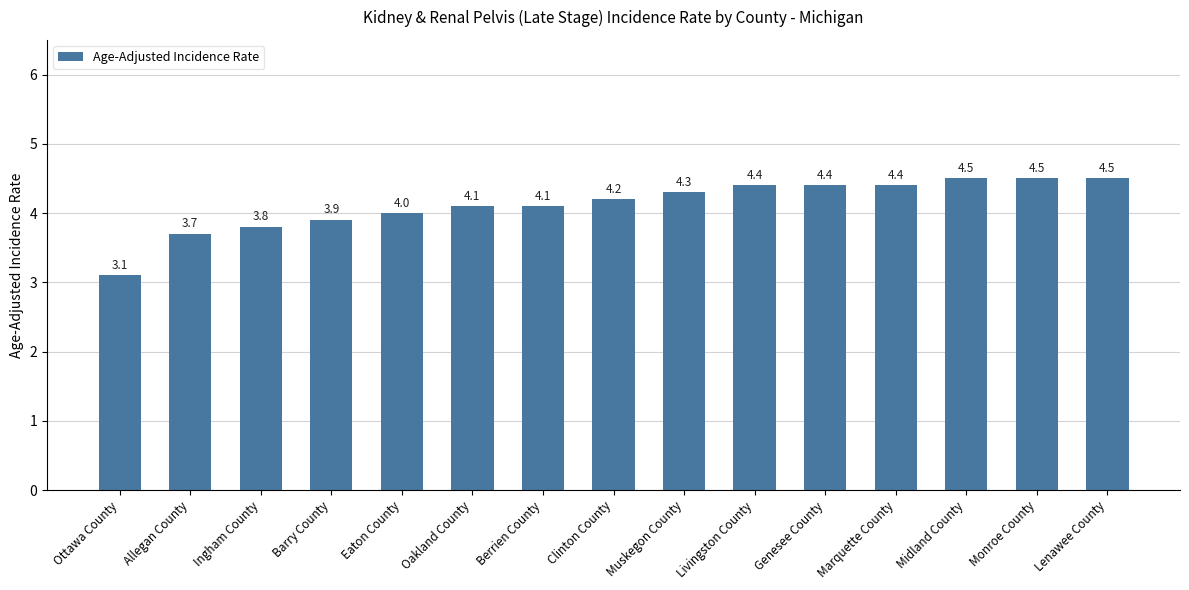

What position from the left is Marquette County?

12